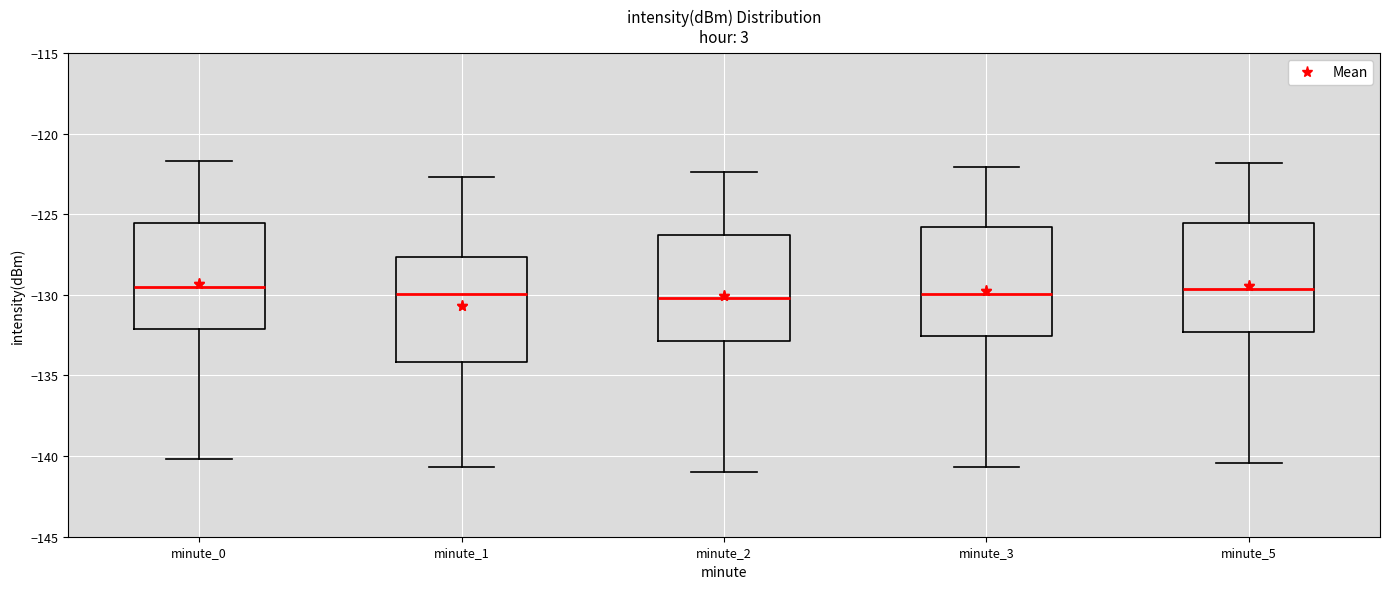

Reading left to right, read every box against the y-axis: the position of its median line, the range the box covers, and the ends of its whiskers. The values are not printed on the chart, so give them approximately, as read against the axis.

minute_0: median -129.5, box -132.0 to -125.5, whiskers -140.0 to -121.5
minute_1: median -130.0, box -134.0 to -127.5, whiskers -140.5 to -122.5
minute_2: median -130.0, box -133.0 to -126.5, whiskers -141.0 to -122.5
minute_3: median -130.0, box -132.5 to -126.0, whiskers -140.5 to -122.0
minute_5: median -129.5, box -132.5 to -125.5, whiskers -140.5 to -122.0